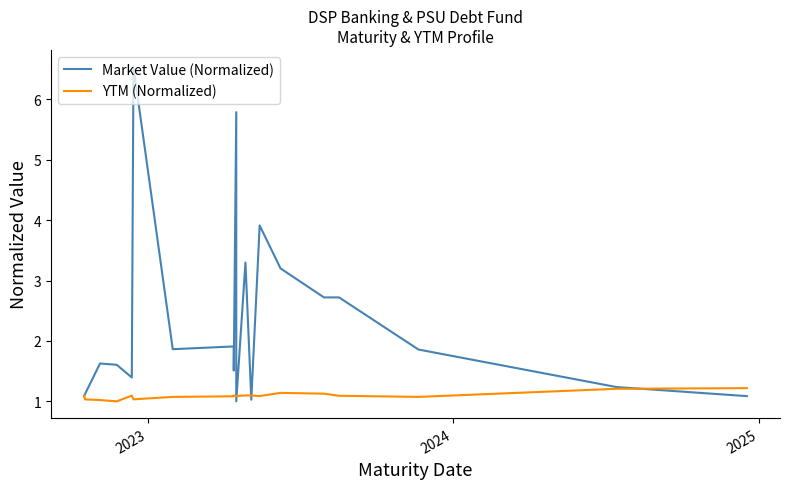

The value of YTM (Normalized) at 8 is 0.6. True or false?

False